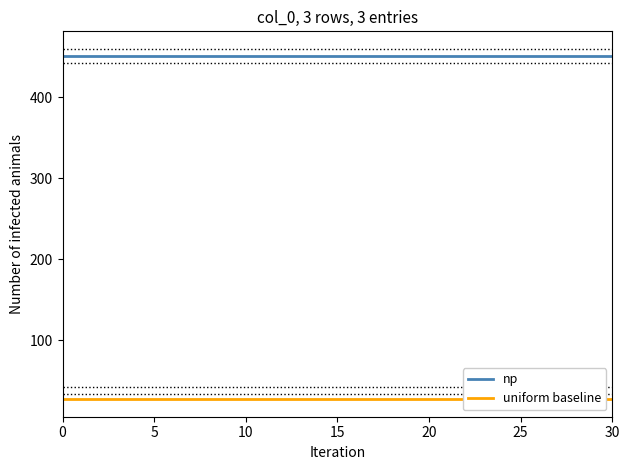

Rank the series by their average value, from lowest to highest.

uniform baseline, np